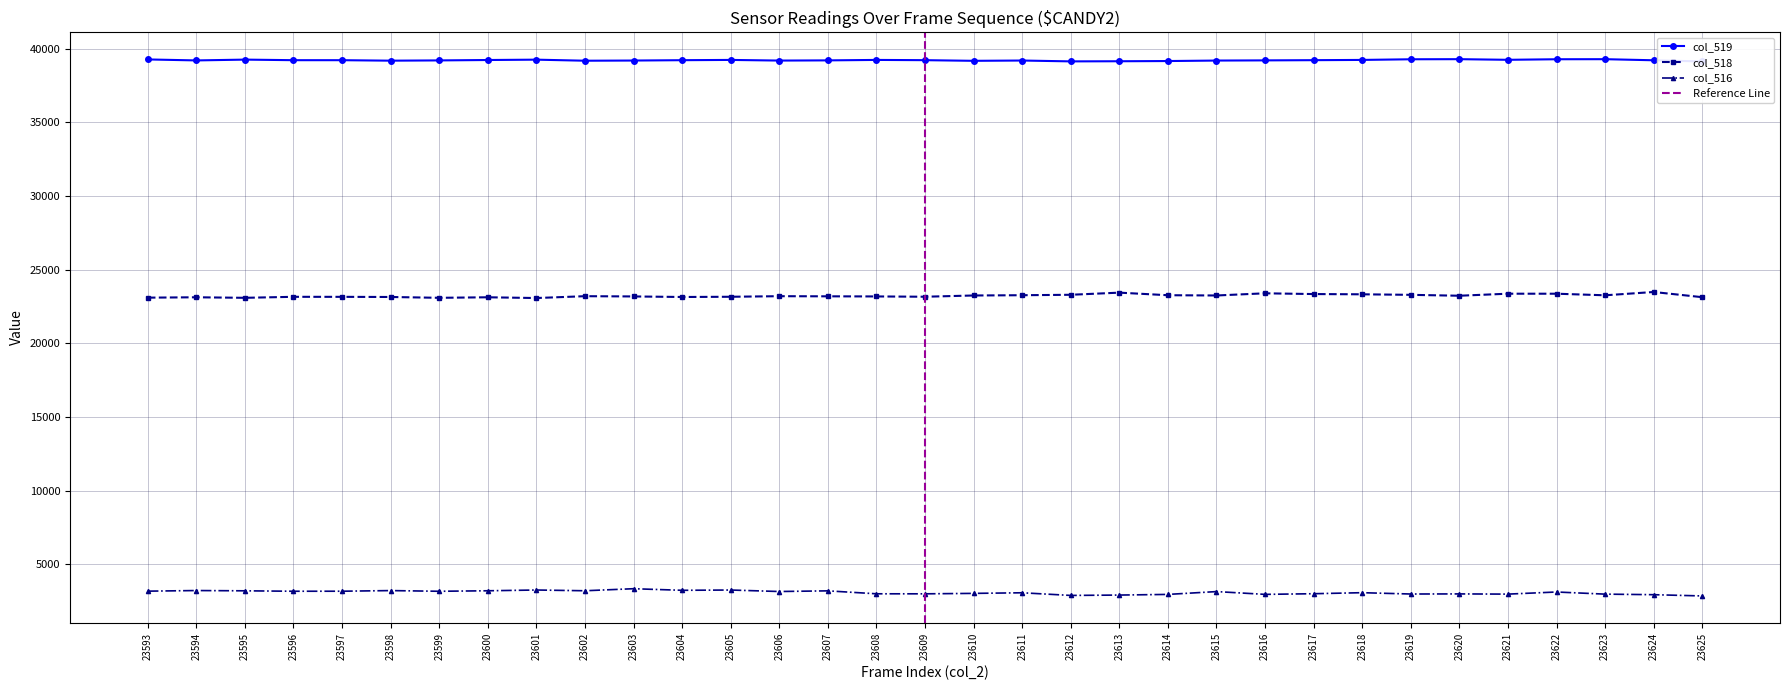

Is this an area chart (filled region under the line)?

No